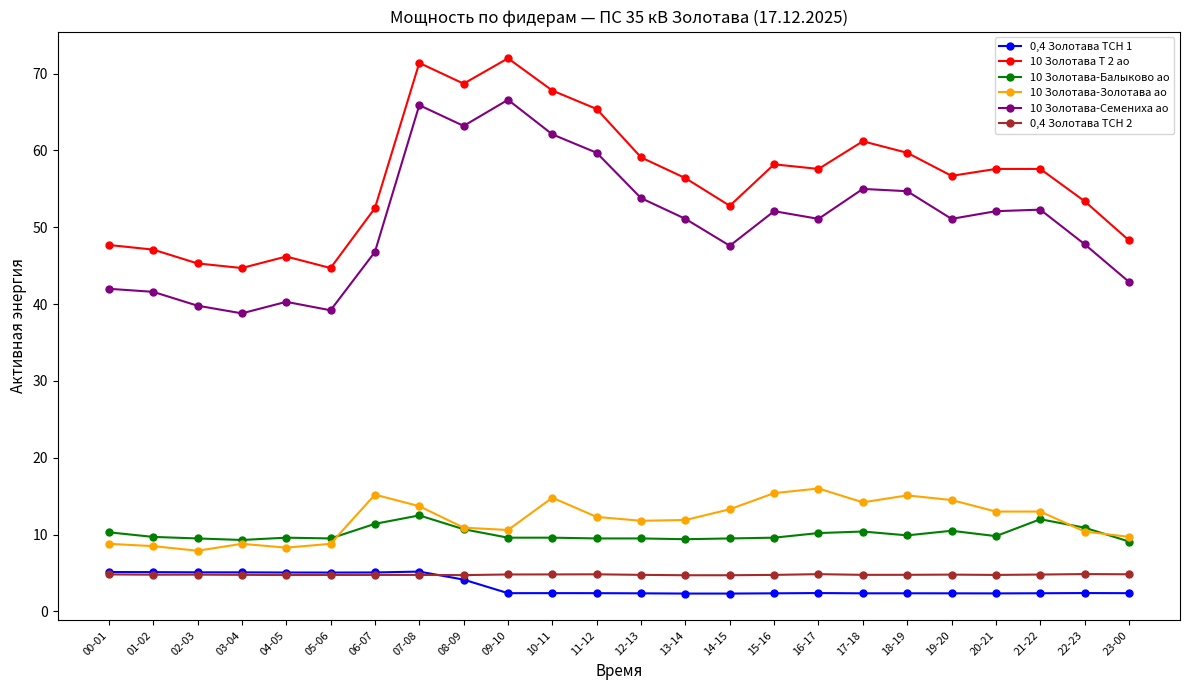

Which series changed the most between 06-07 and 18-19?

10 Золотава-Семениха ао